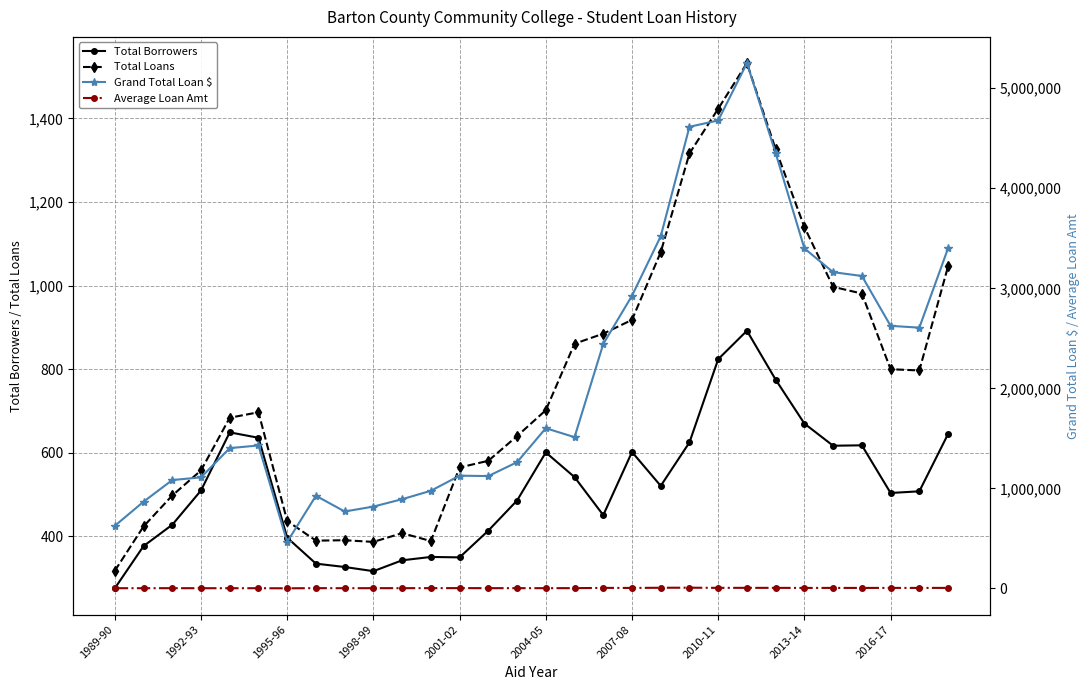

True or false: Total Loans and Total Borrowers cross at least once.

False